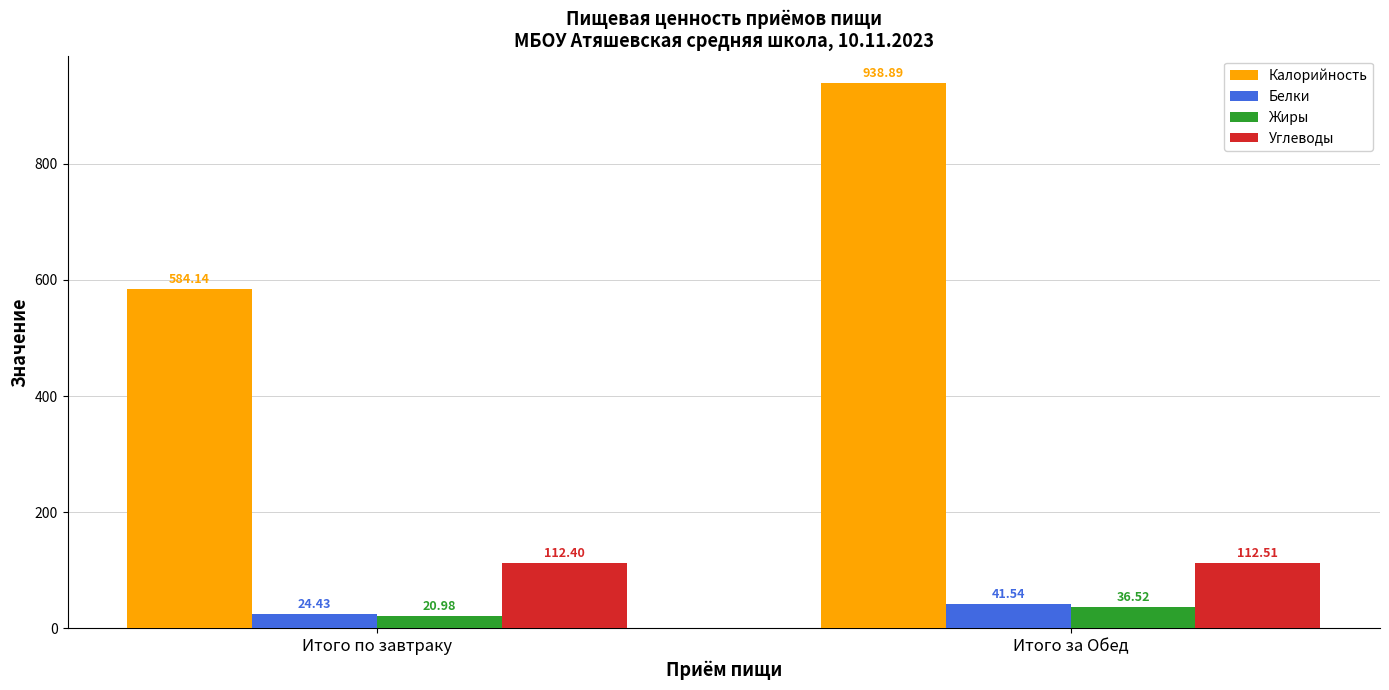

Reading left to right, transcribe all the data shown in this chart.

Калорийность: Итого по завтраку=584.1	Итого за Обед=938.9
Белки: Итого по завтраку=24.4	Итого за Обед=41.5
Жиры: Итого по завтраку=21.0	Итого за Обед=36.5
Углеводы: Итого по завтраку=112.4	Итого за Обед=112.5